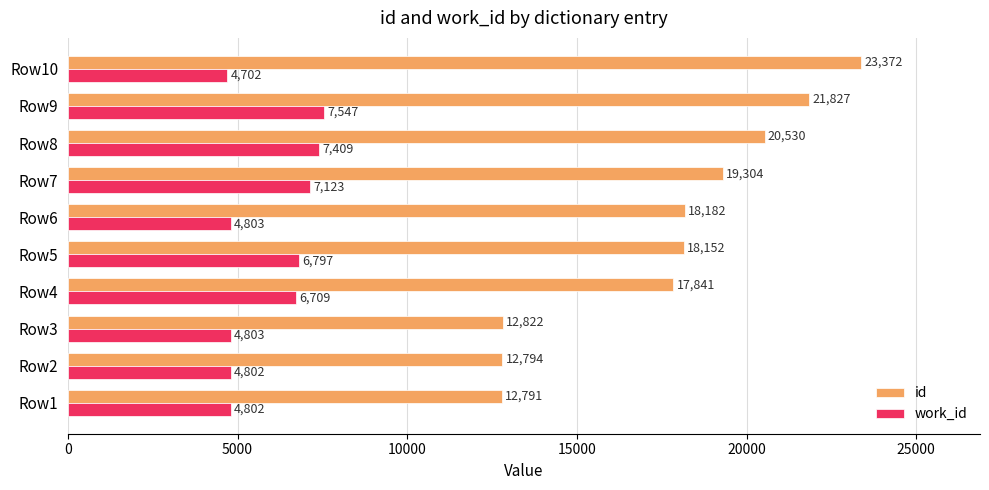

At how many categories does at least one series exceed 12690?

10